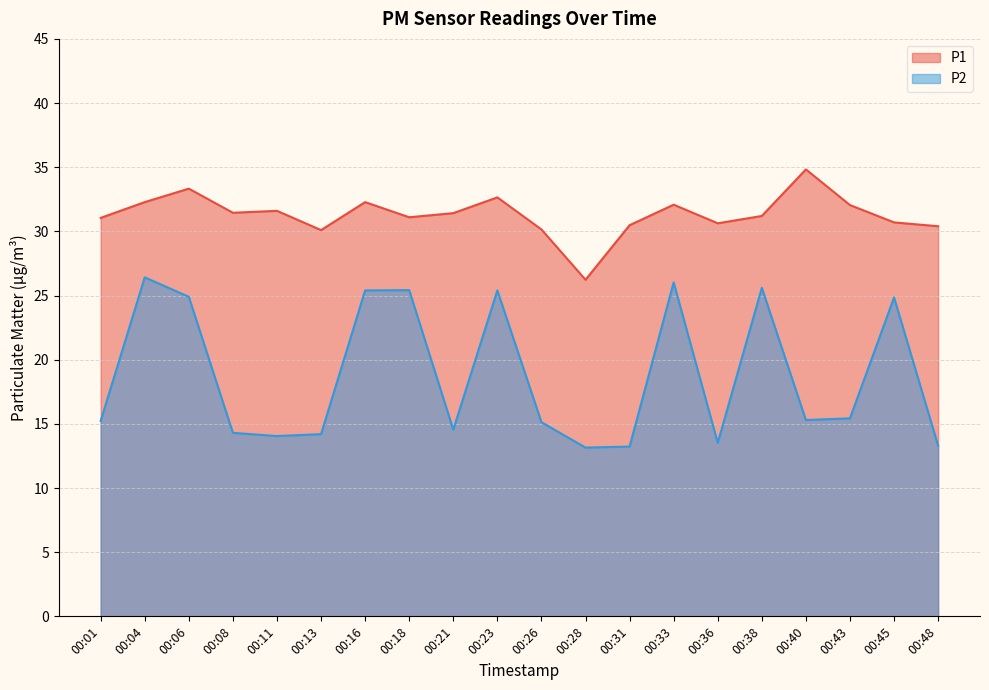

Which label corresponds to the largest value in the chart?

00:40